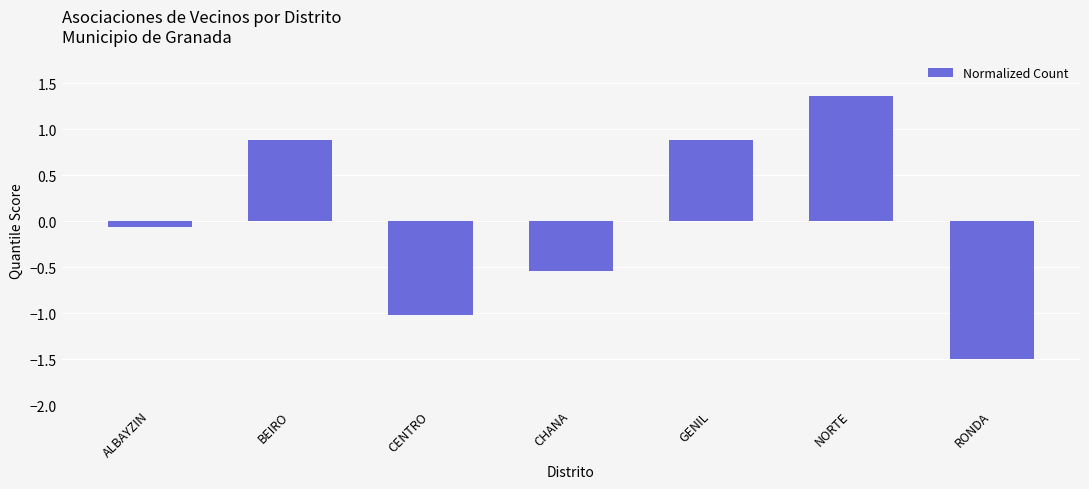

What is the label of the 6th bar from the right?

BEIRO